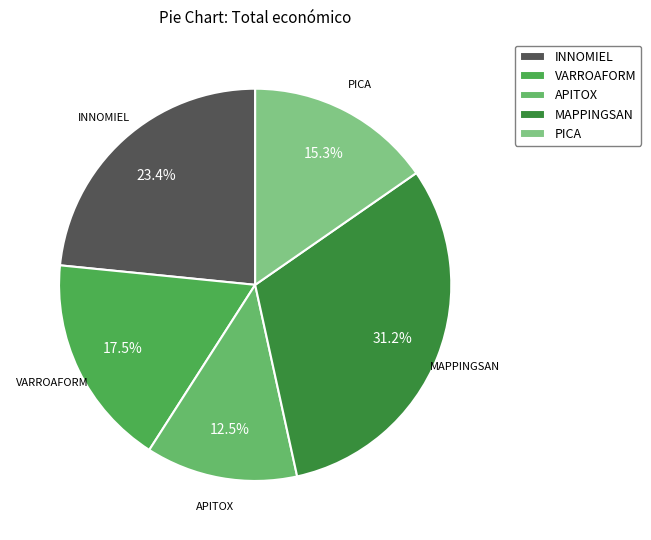

What is the ratio of the value at APITOX to the value at PICA?

0.8